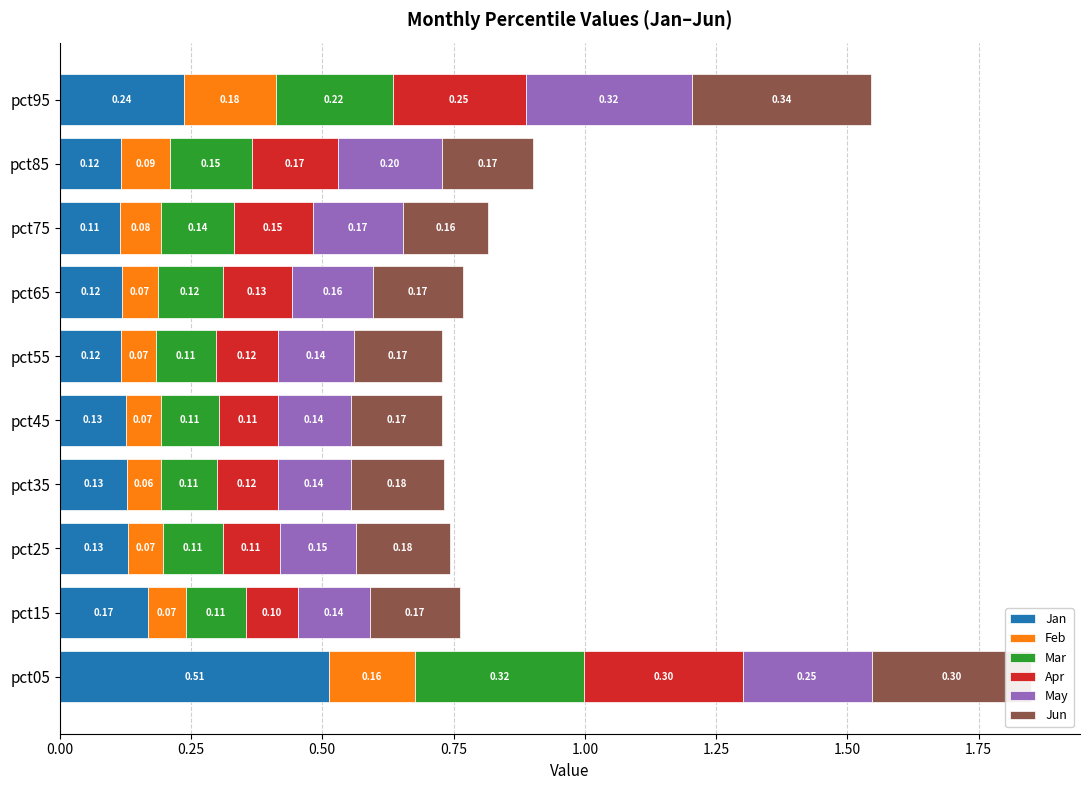

What is the total value across all series at pct15?

0.8